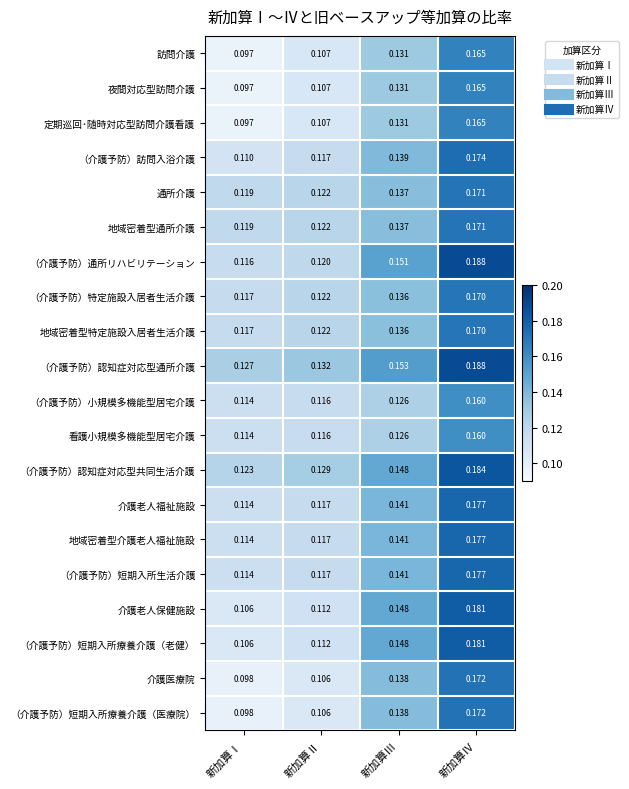

At which label does （介護予防）小規模多機能型居宅介護 reach its minimum?

新加算Ⅰ